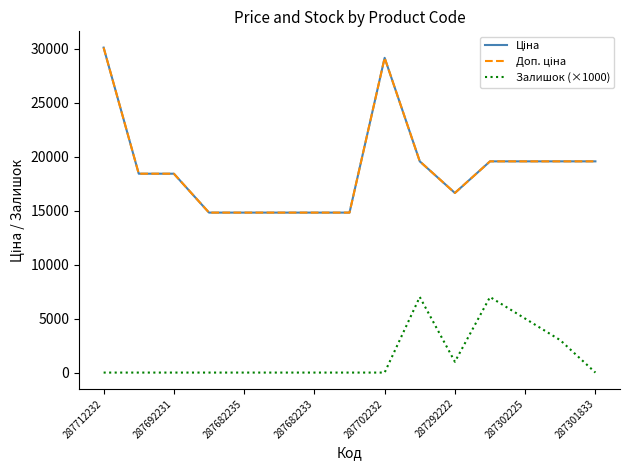

Is this an area chart (filled region under the line)?

No